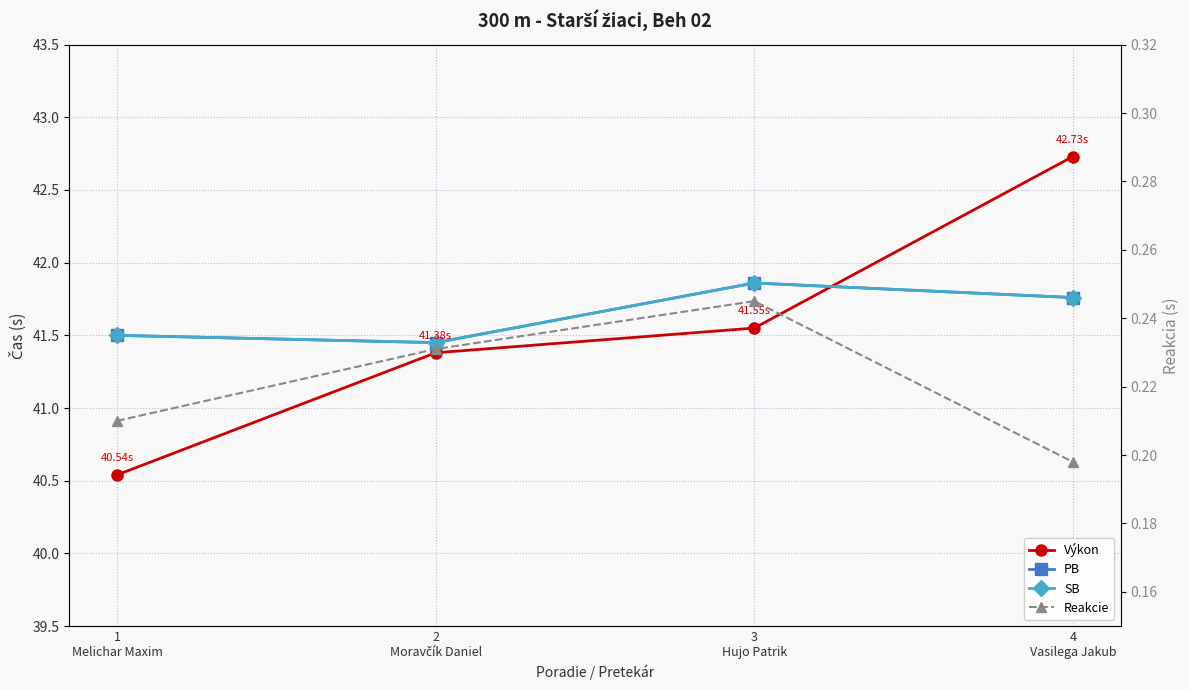

How many data points does each series have?

4